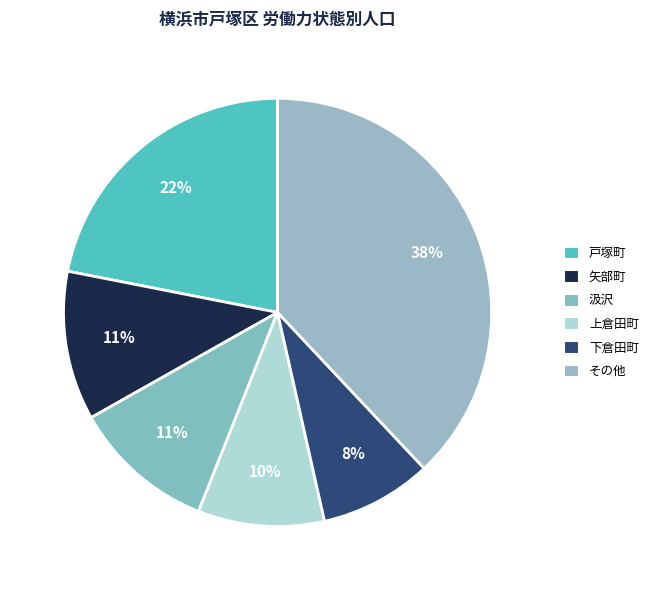

Count the number of slices in the pie.

6